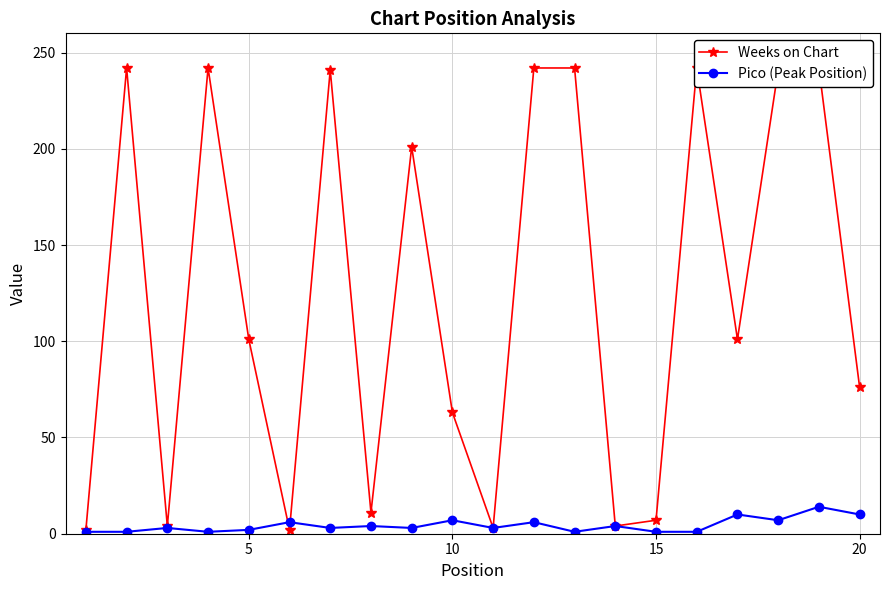

At how many categories does at least one series exceed 168?

9